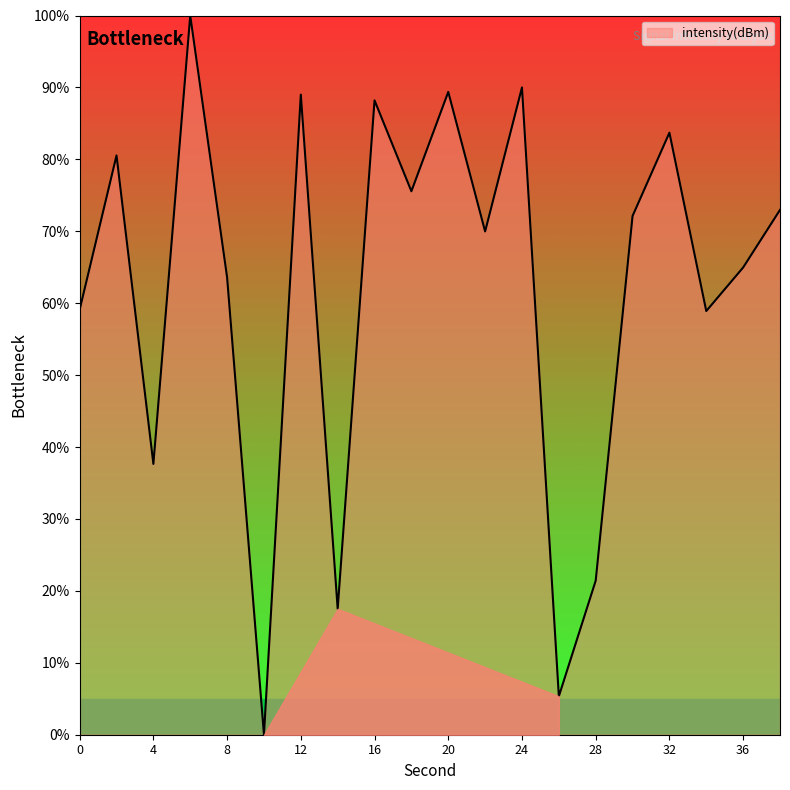

What is the greatest value displayed?

100.0